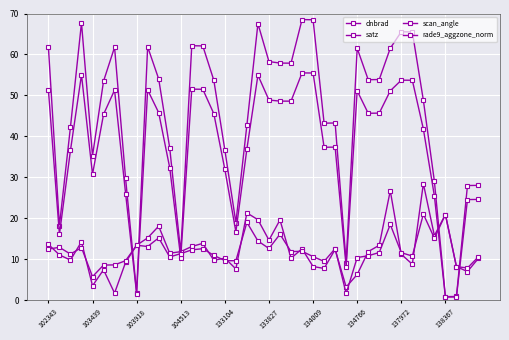

Rank the series by their maximum value, from highest to lowest.

satz, scan_angle, dnbrad, rade9_aggzone_norm